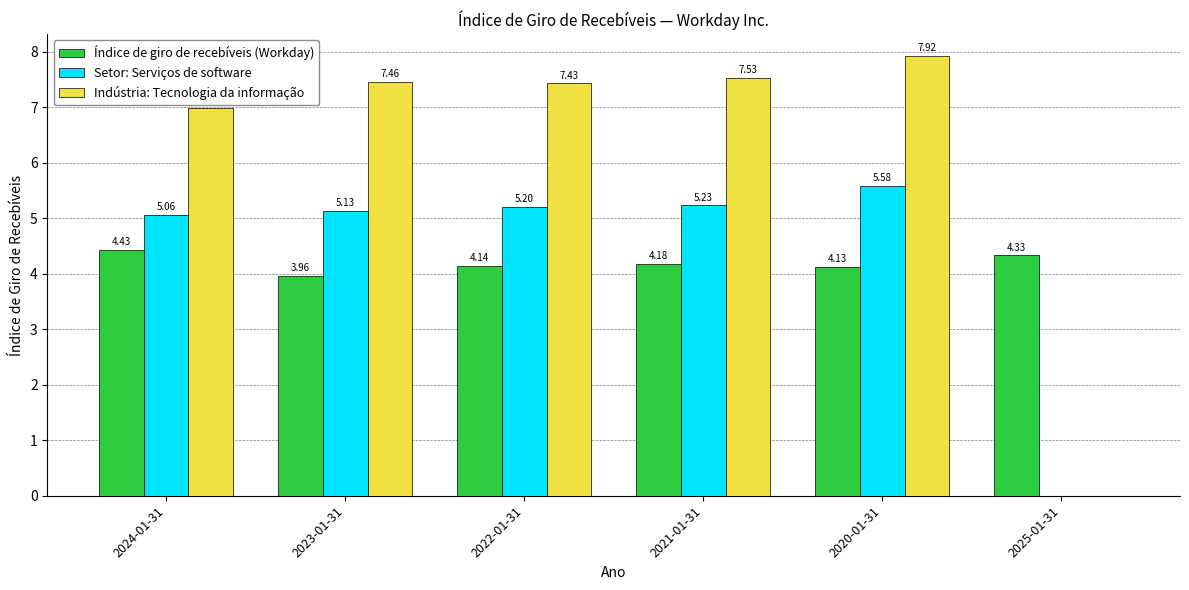

Between 2024-01-31 and 2021-01-31, which series saw the biggest shift?

Indústria: Tecnologia da informação